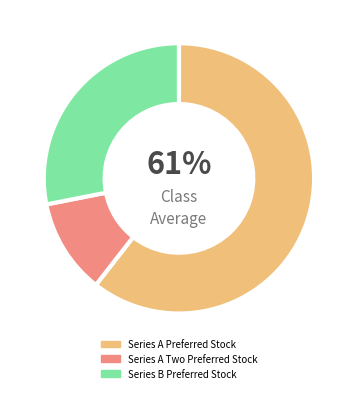

Between Series A Two Preferred Stock and Series A Preferred Stock, which is larger?

Series A Preferred Stock